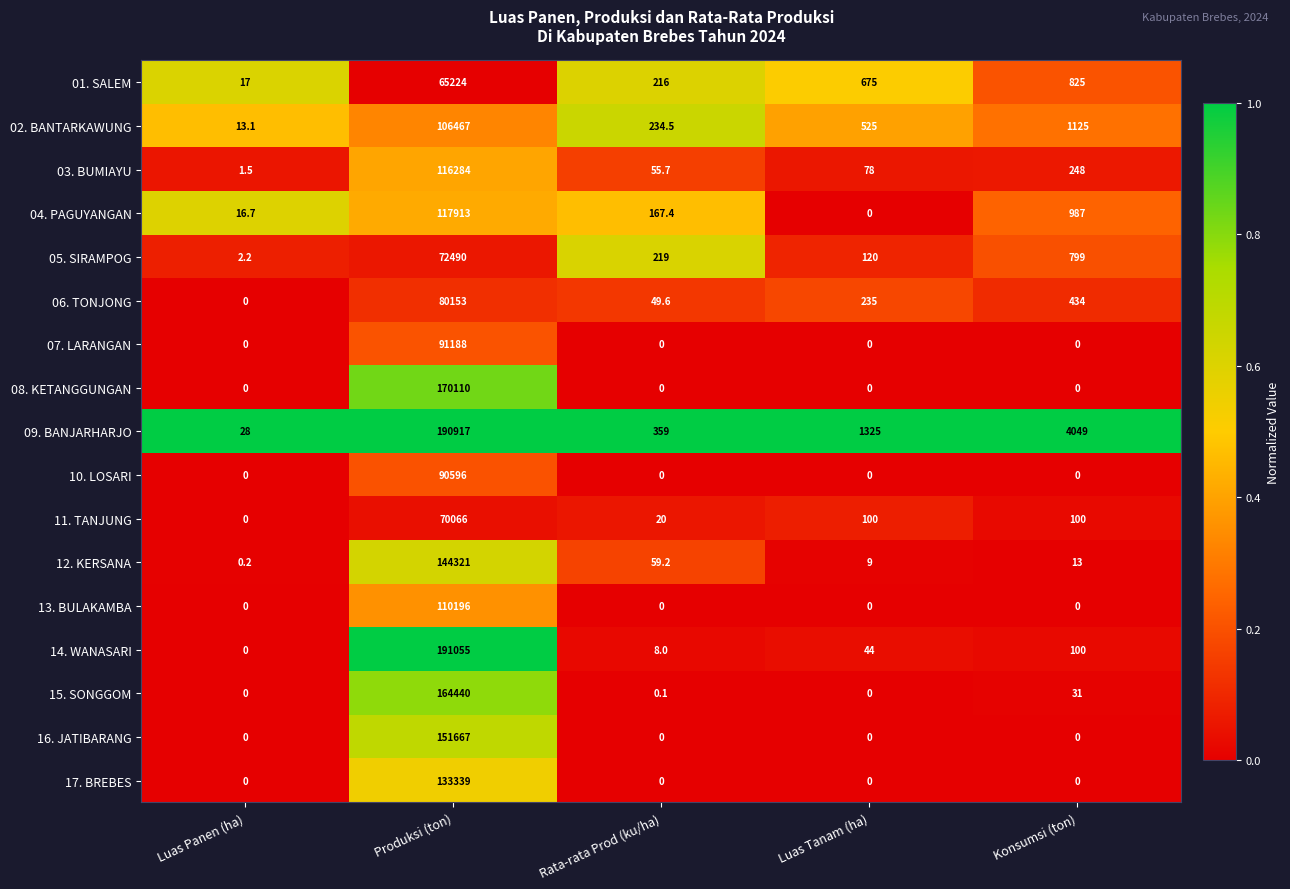

Which label corresponds to the largest value in the chart?

Produksi (ton)